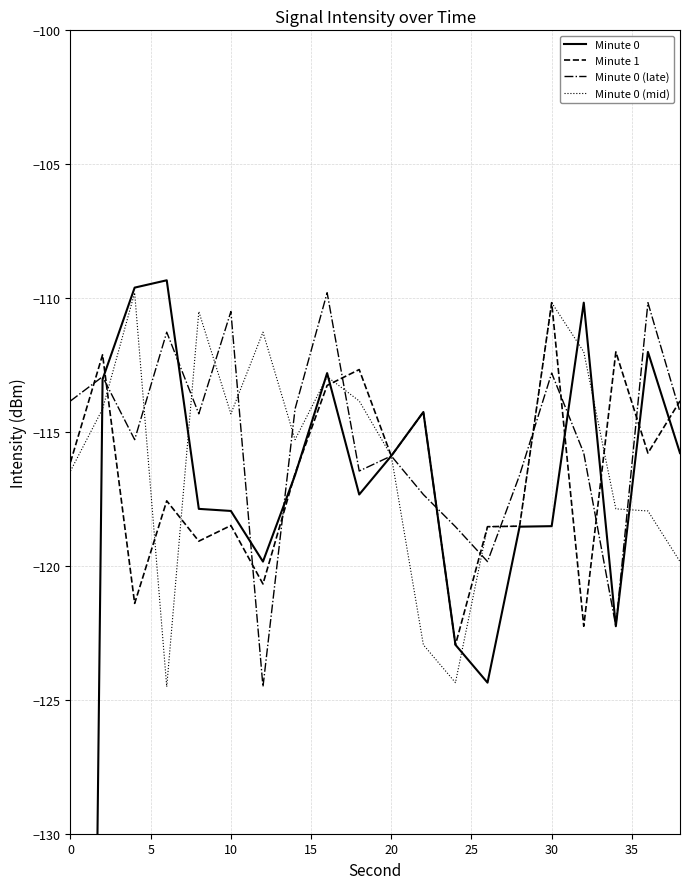

What are all the series names shown in the legend?

Minute 0, Minute 1, Minute 0 (late), Minute 0 (mid)